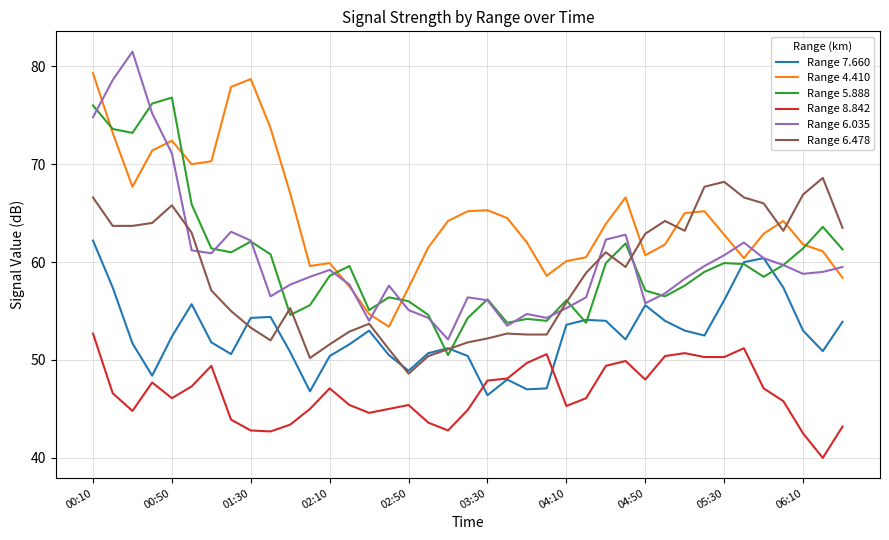

How many lines are shown in the chart?

6